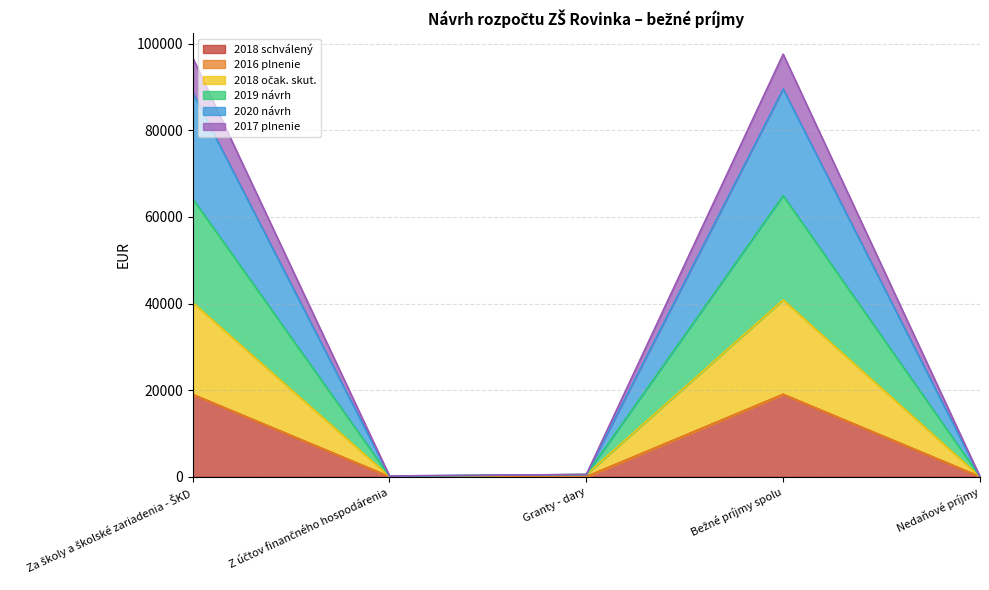

At which label does 2018 očak. skut. first exceed 500?

Za školy a školské zariadenia - ŠKD